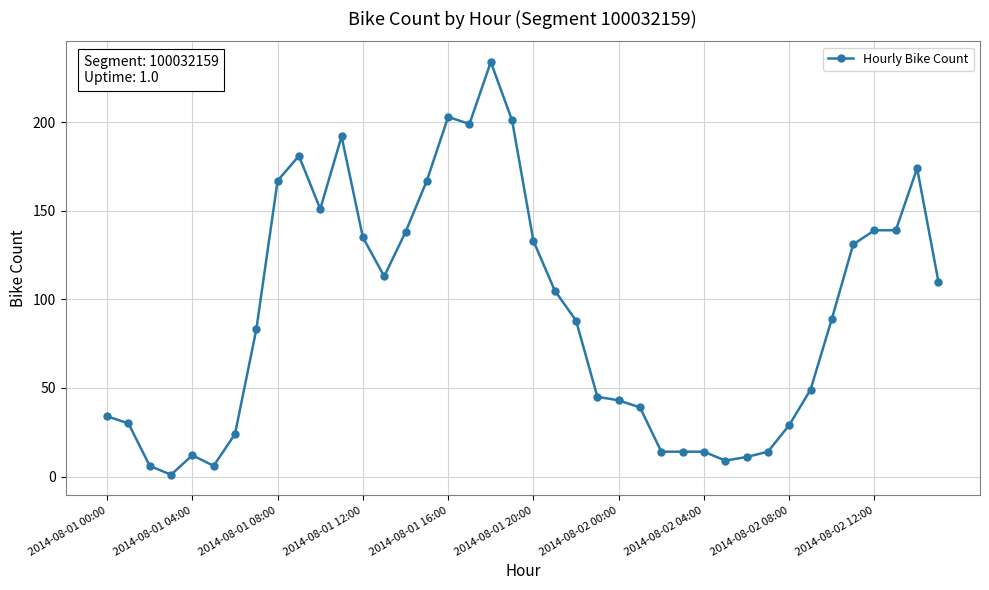

True or false: the data has more than 1 interior local peaks.

True